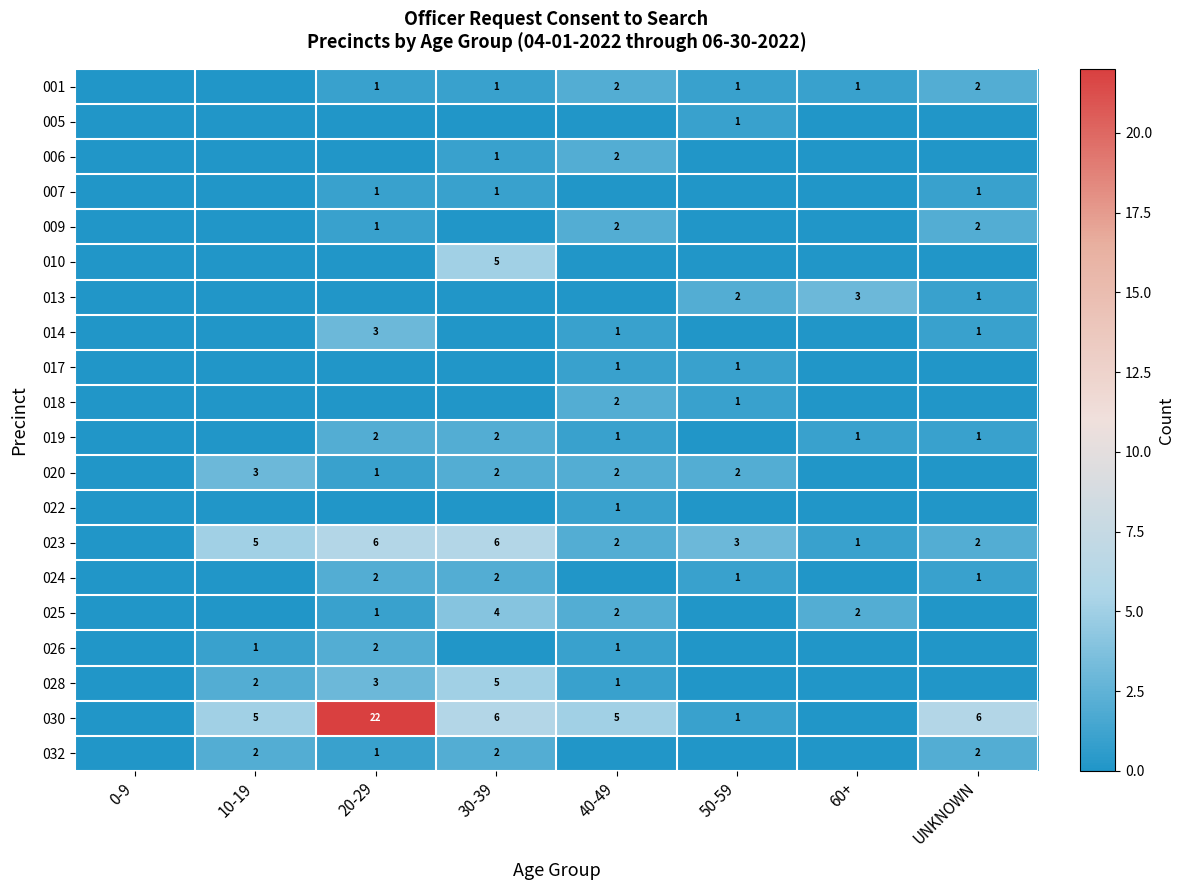

The 010 series shows 1 at 30-39. True or false?

False